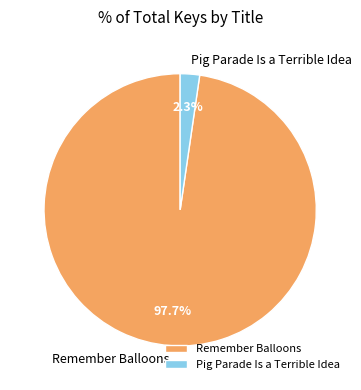

Does Remember Balloons represent more than half of the total?

Yes